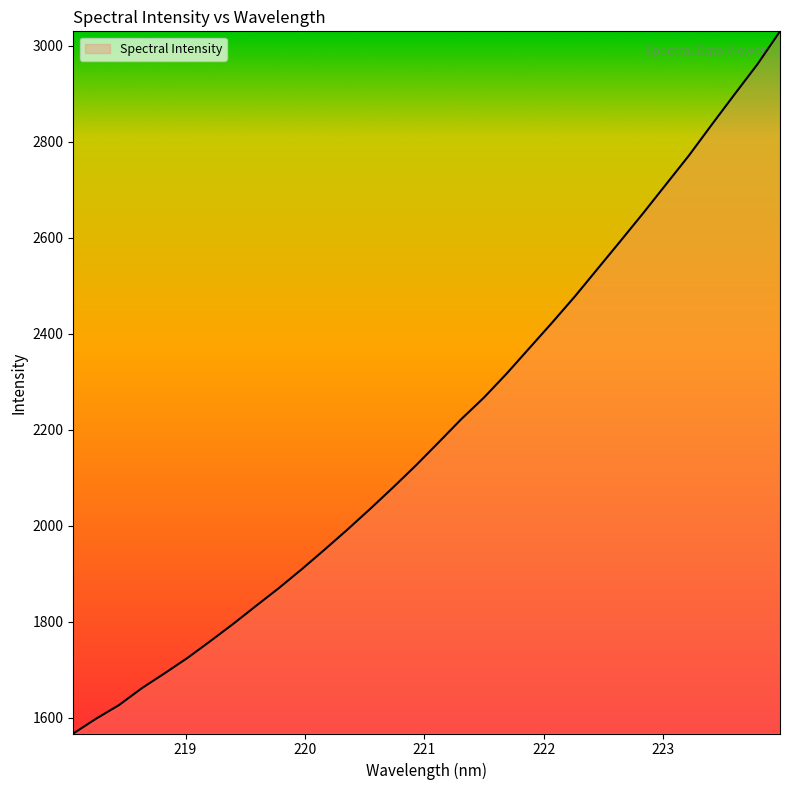

How many lines are shown in the chart?

1